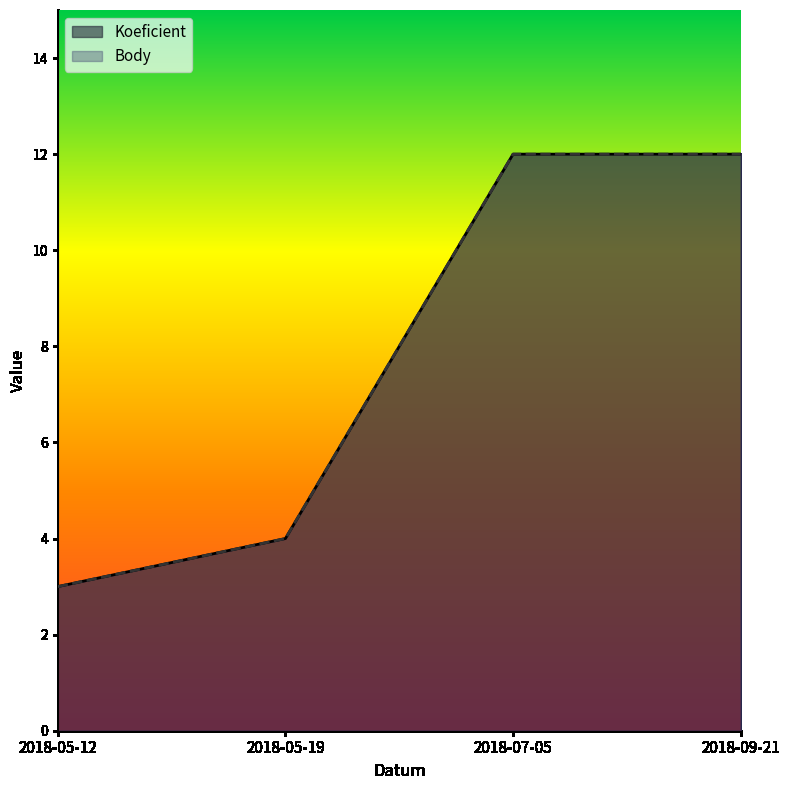

What is the value of the Koeficient point at the 3rd from the left?

12